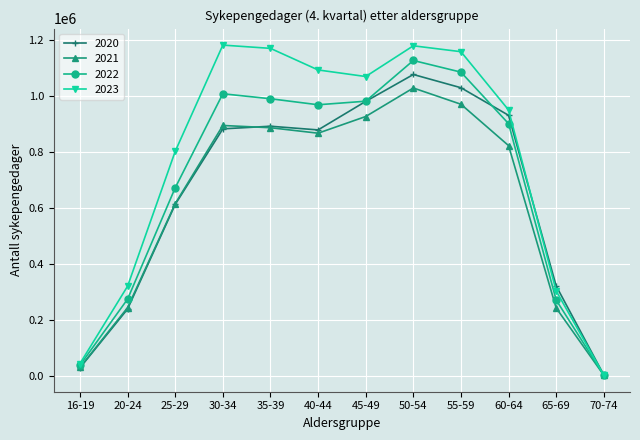

Which category has the lowest value in the 2022 series?

70-74